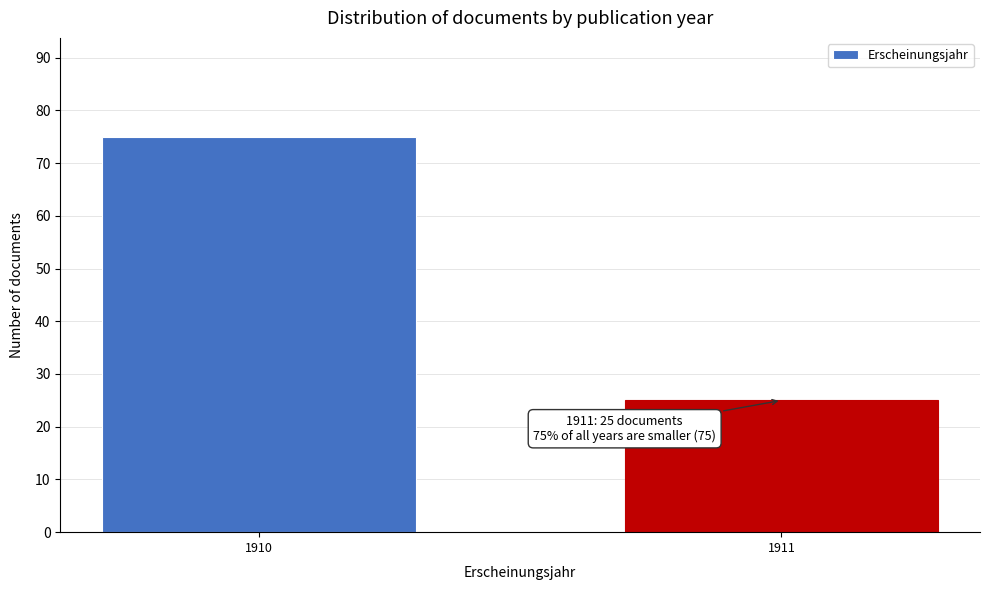

Reading left to right, what are all the values shown in this chart?

75	25